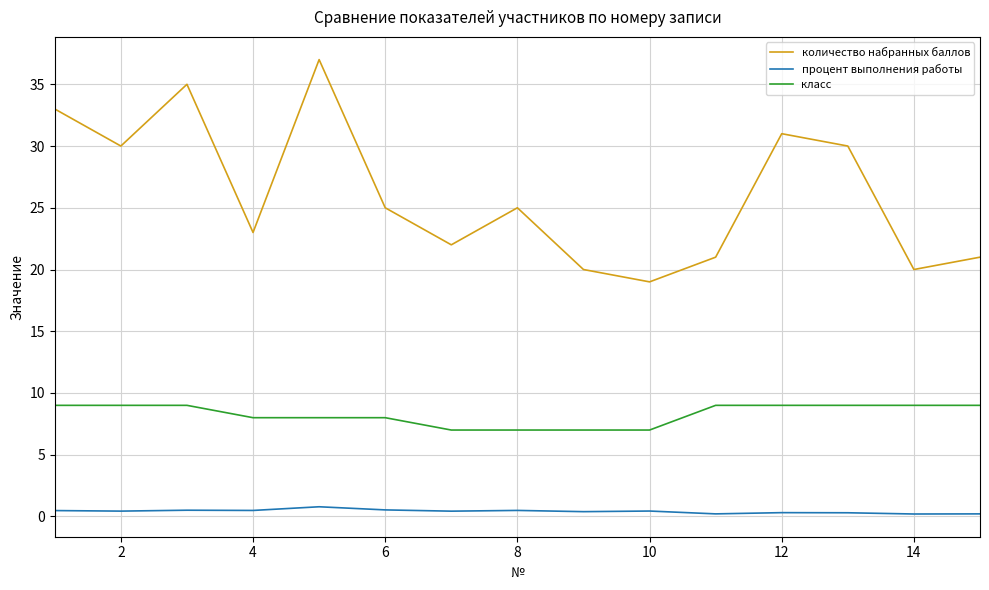

What is the greatest value displayed?

37.0